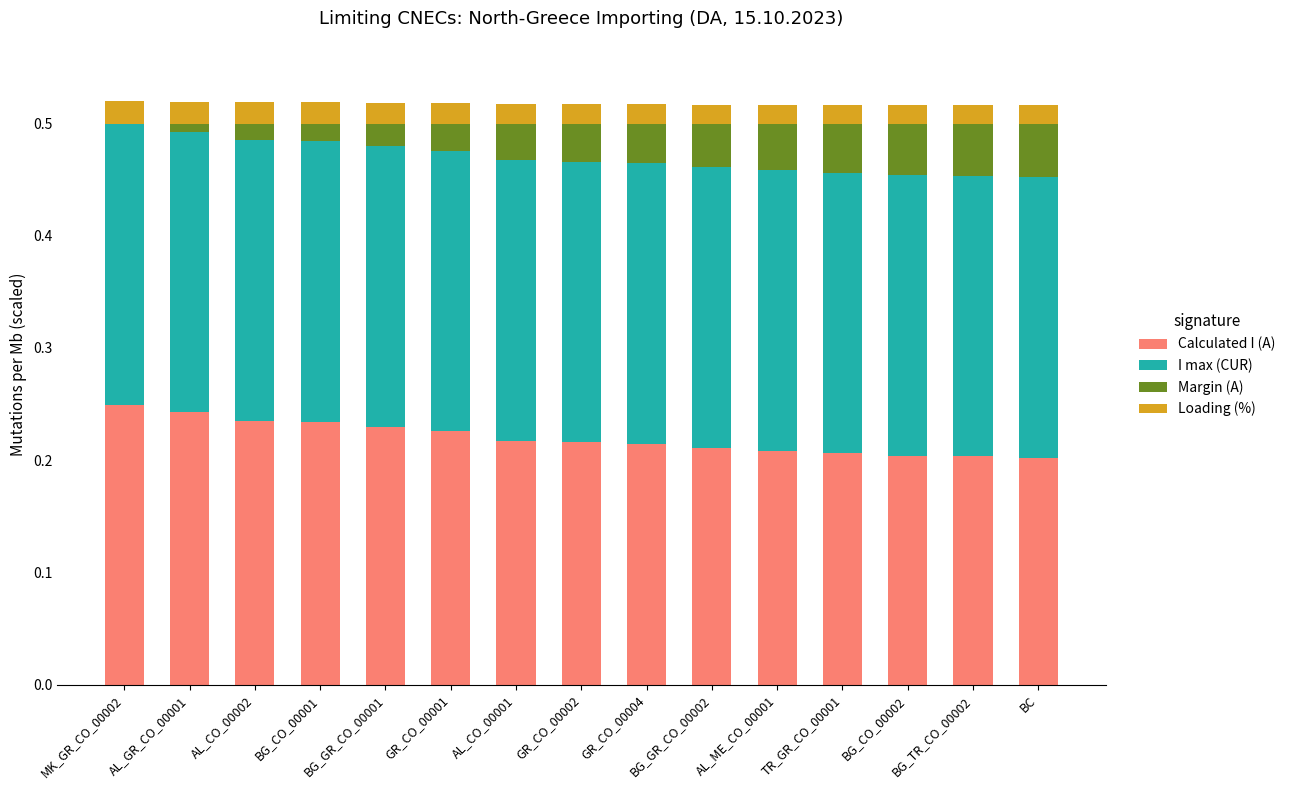

What is the total value across all series at BC?

0.5